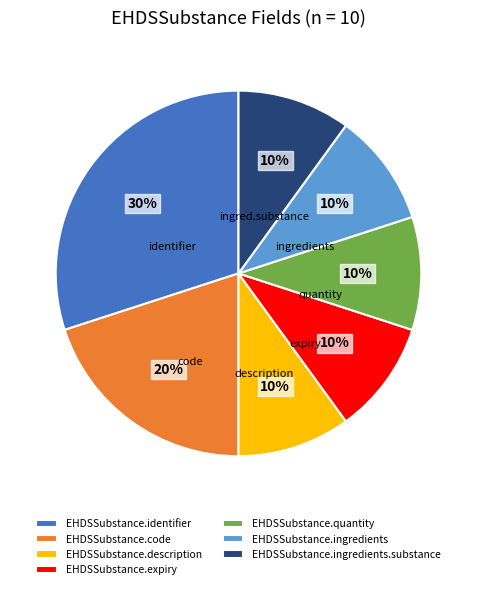

Is the sum of EHDSSubstance.identifier and EHDSSubstance.ingredients greater than half?

No